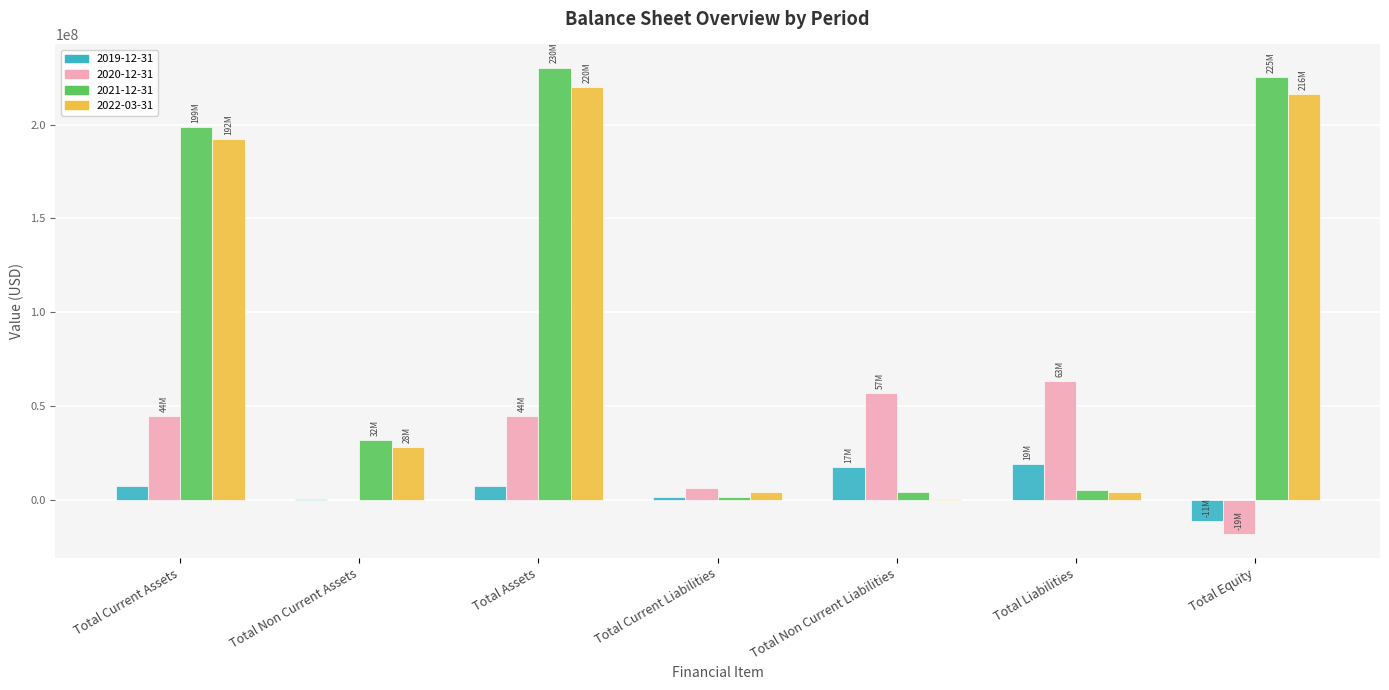

At which category is the sum across all series the highest?

Total Assets